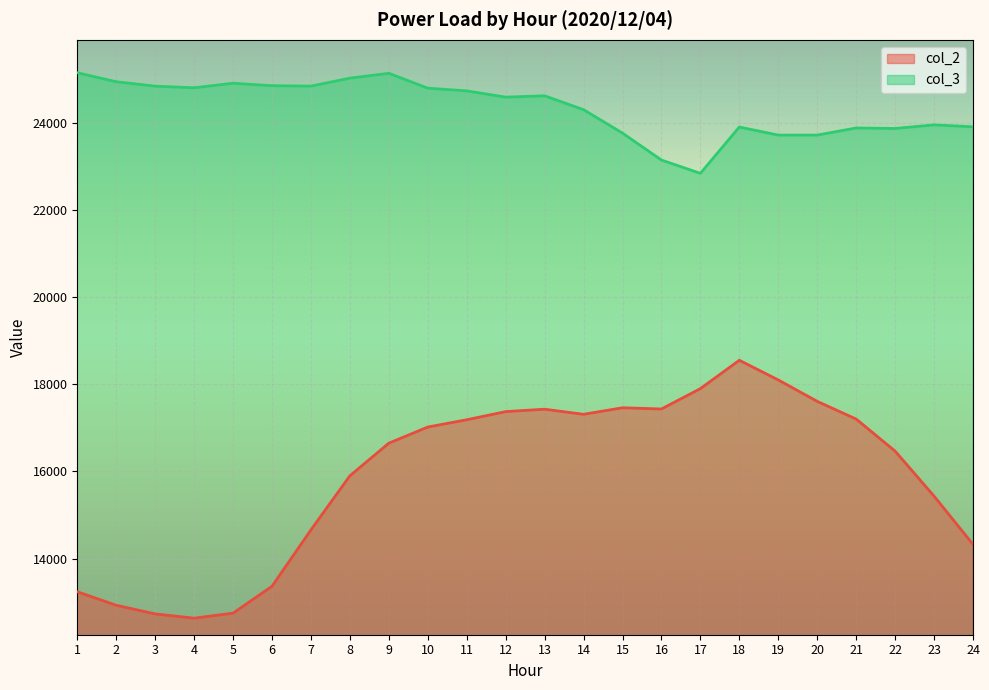

Does the chart display data point markers on the line(s)?

No